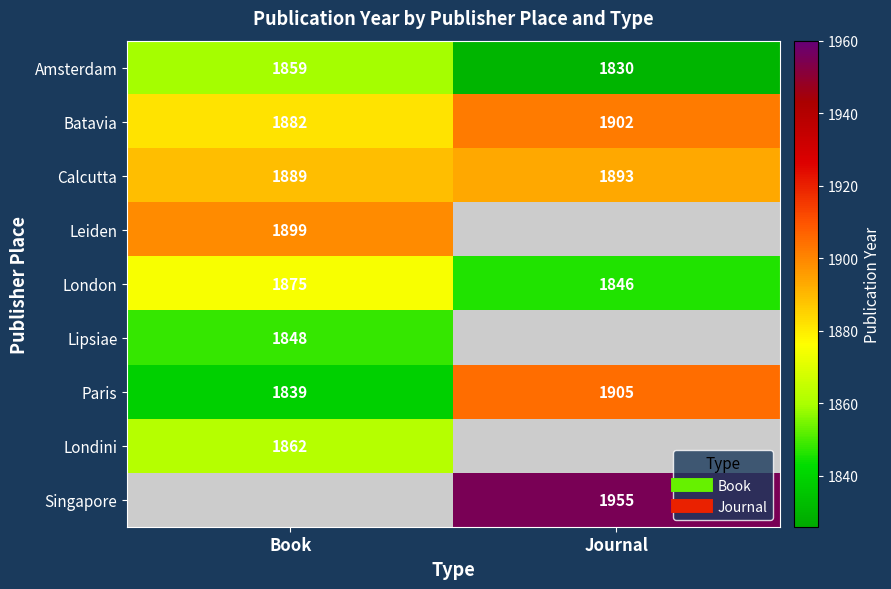

At how many categories does at least one series exceed 1853?

2